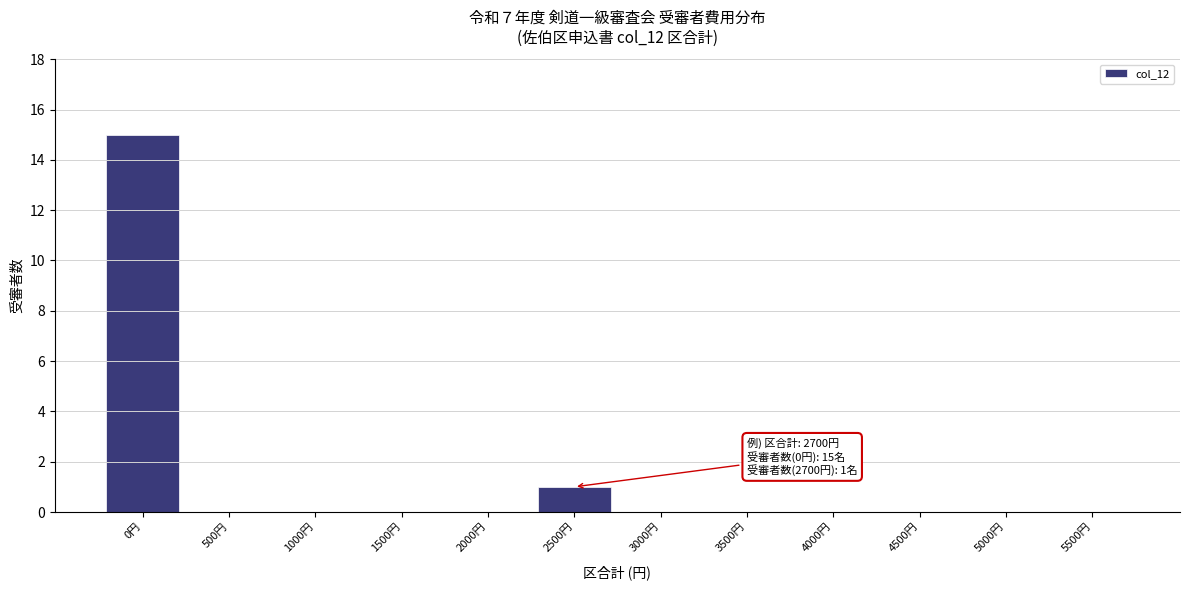

Reading left to right, extract all data points from this chart.

0円=15	500円=0	1000円=0	1500円=0	2000円=0	2500円=1	3000円=0	3500円=0	4000円=0	4500円=0	5000円=0	5500円=0